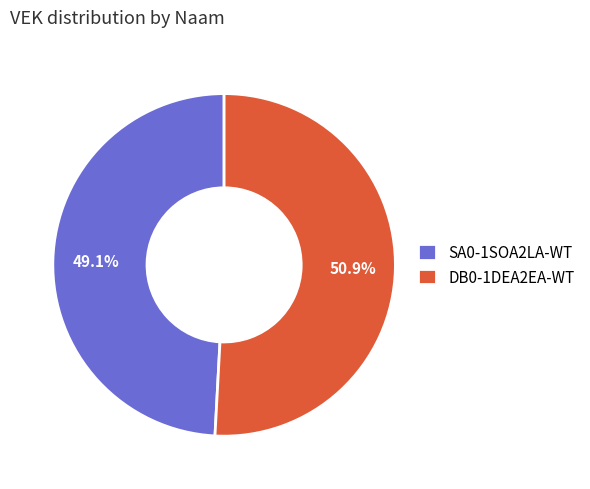

How many segments does this pie chart have?

2